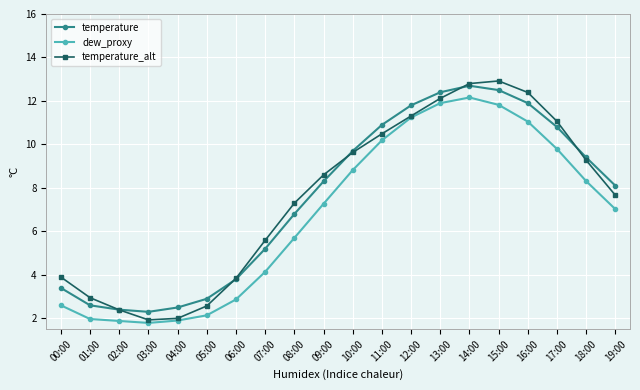

The dew_proxy series shows 7.0 at 19:00. True or false?

True